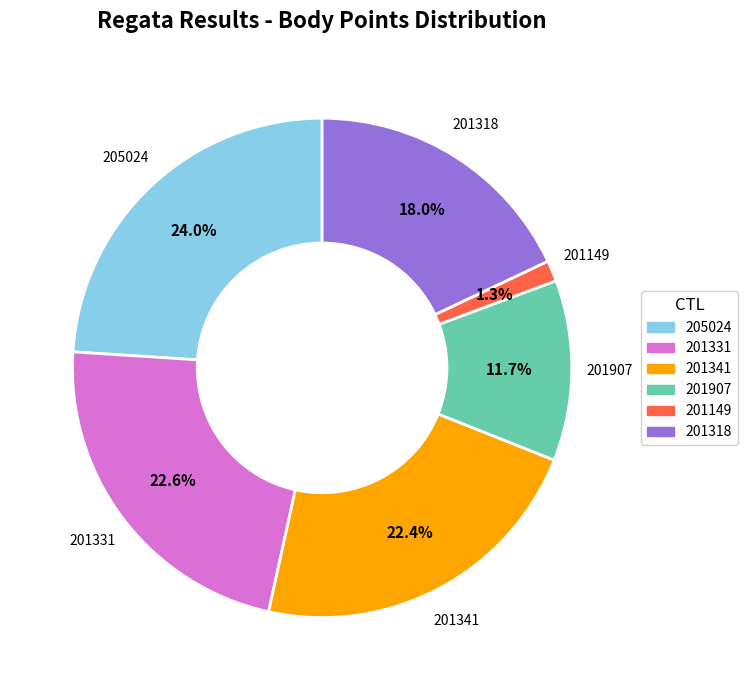

True or false: 205024 accounts for 38% of the total.

False